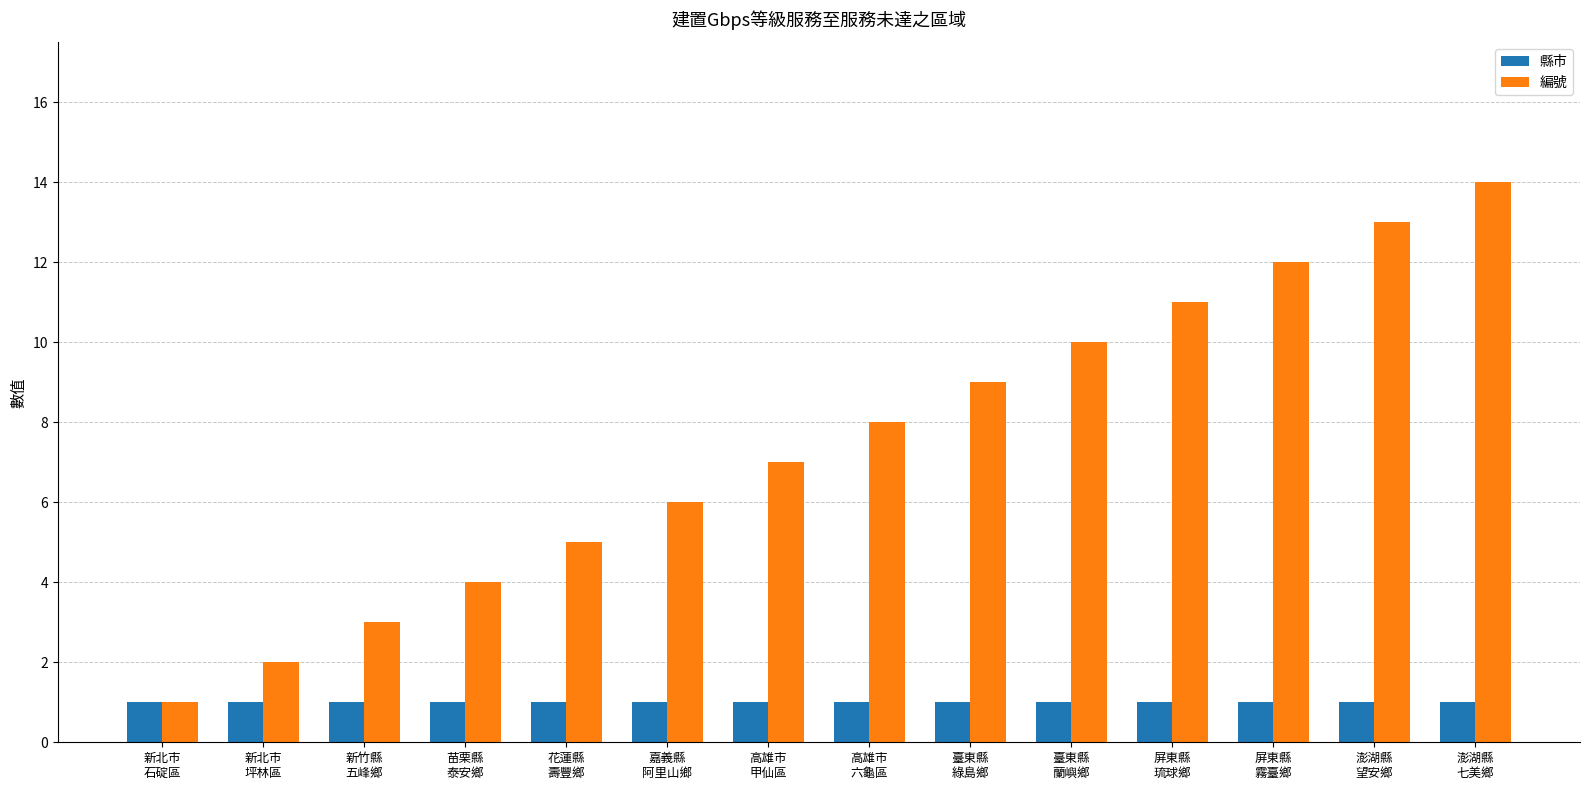

What is the spread (max minus min) of values at 屏東縣
琉球鄉?

10